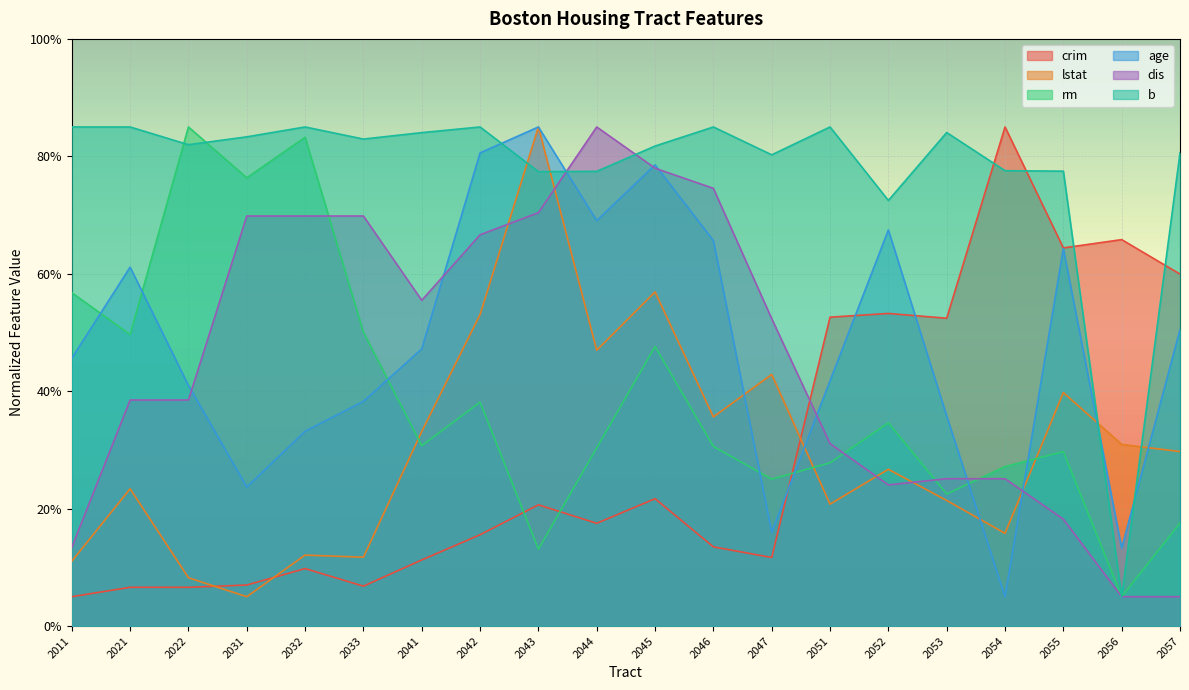

How many lines are shown in the chart?

6